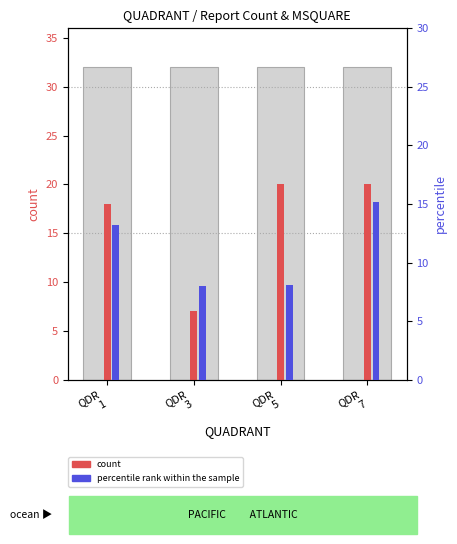

Reading left to right, extract all data points from this chart.

count: QDR
1=18.0	QDR
3=7.0	QDR
5=20.0	QDR
7=20.0
percentile rank within the sample: QDR
1=13.2	QDR
3=8.0	QDR
5=8.1	QDR
7=15.2